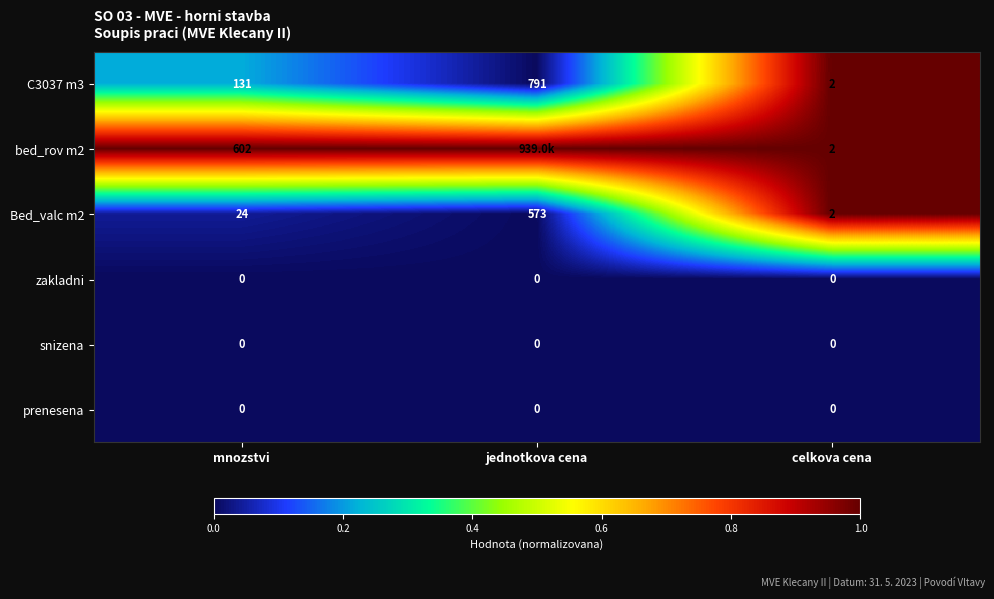

Is it true that zakladni equals 0 at mnozstvi?

True